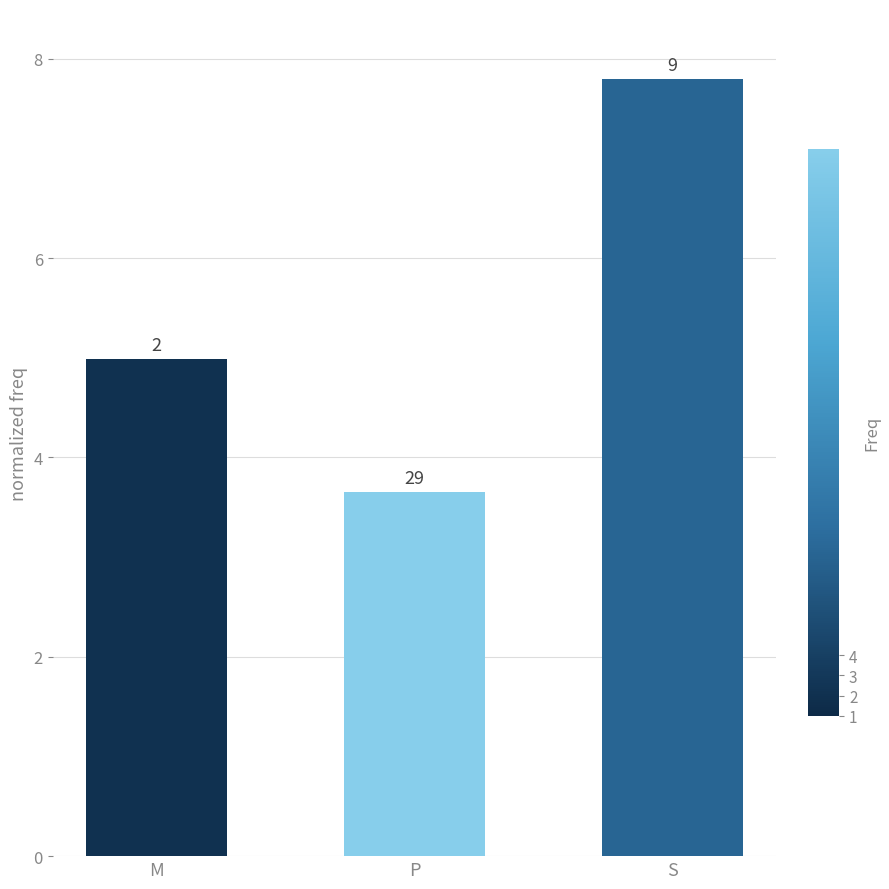

What is the label of the 1st bar from the right?

S